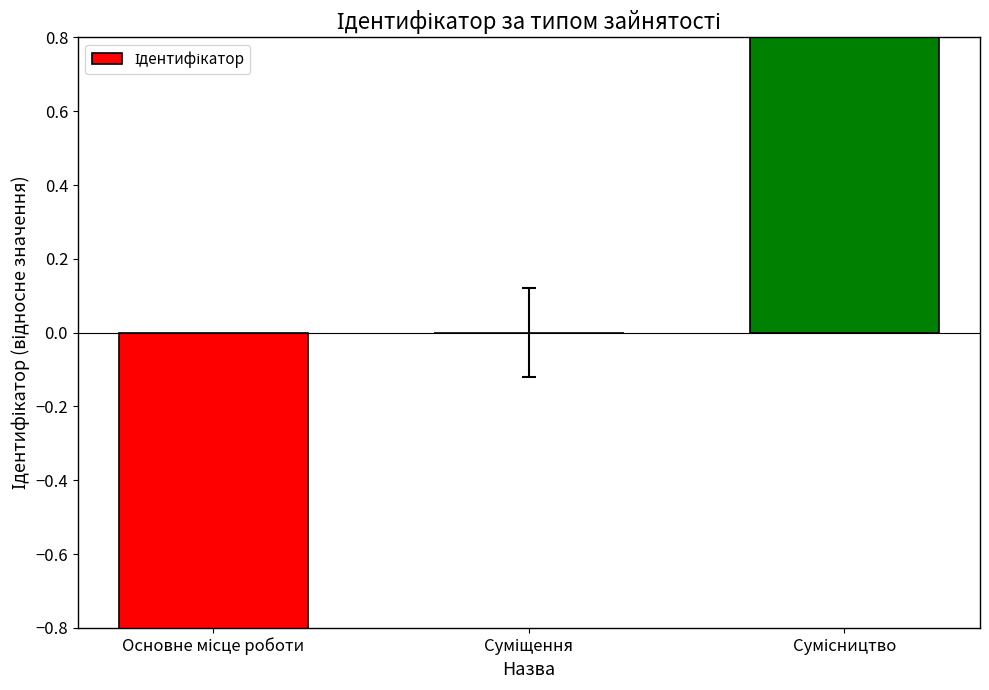

True or false: the data shows 1 at Сумісництво.

True